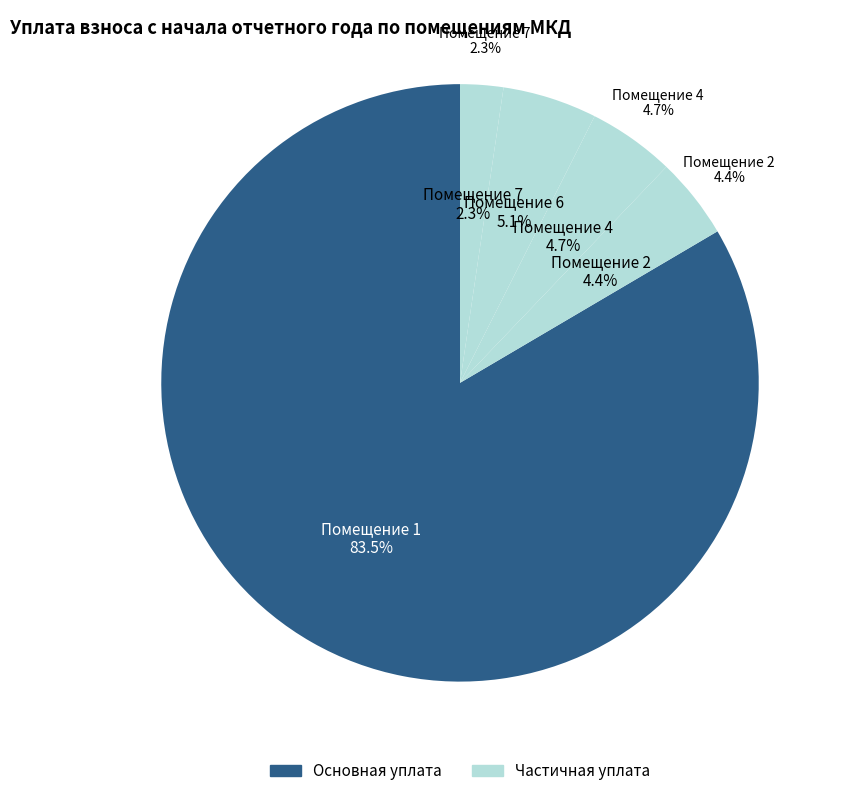

The 3 slice represents 0% of the pie. True or false?

True